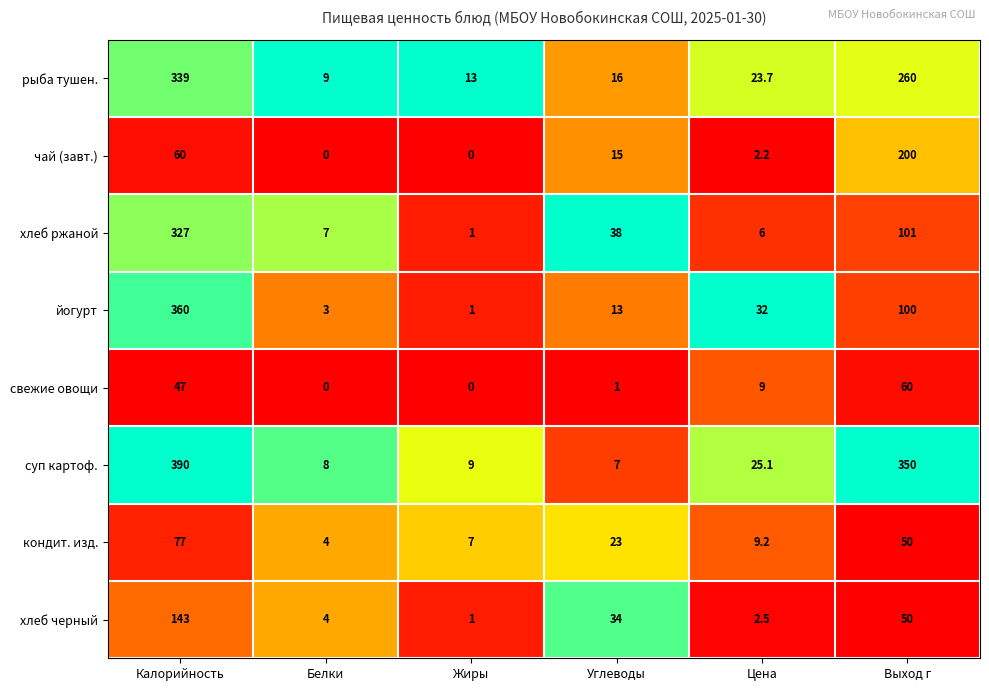

What is the sum of the суп картоф. values at Выход г and Углеводы?

357.0